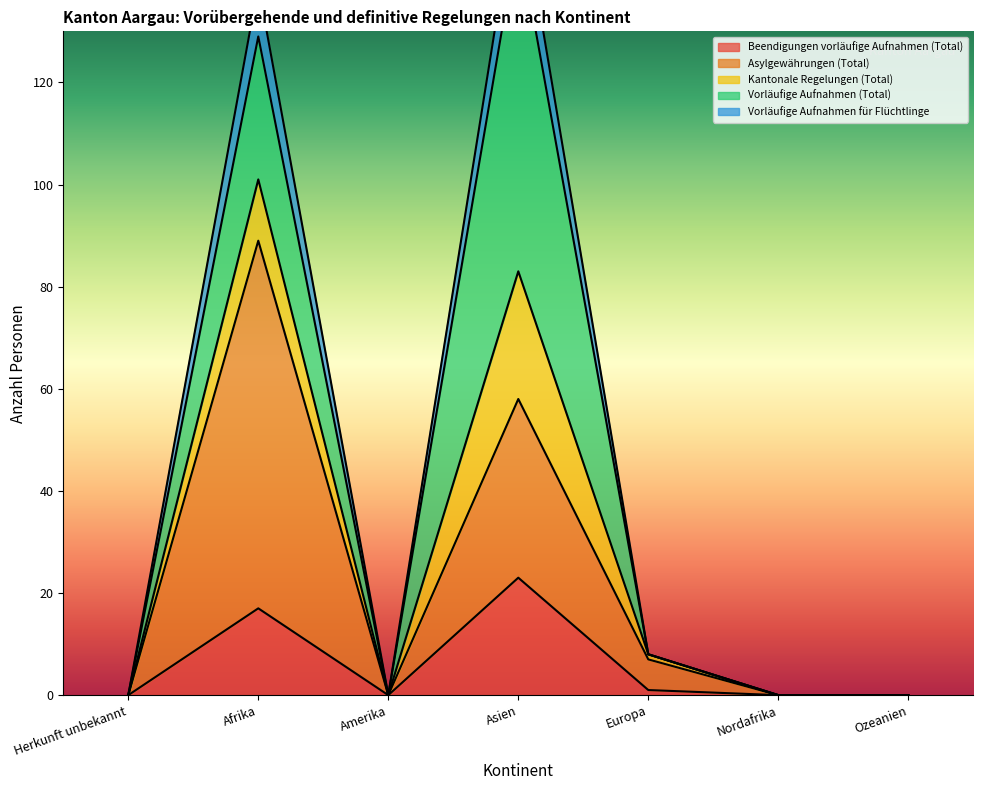

True or false: Beendigungen vorläufige Aufnahmen (Total) and Asylgewährungen (Total) intersect in this chart.

False